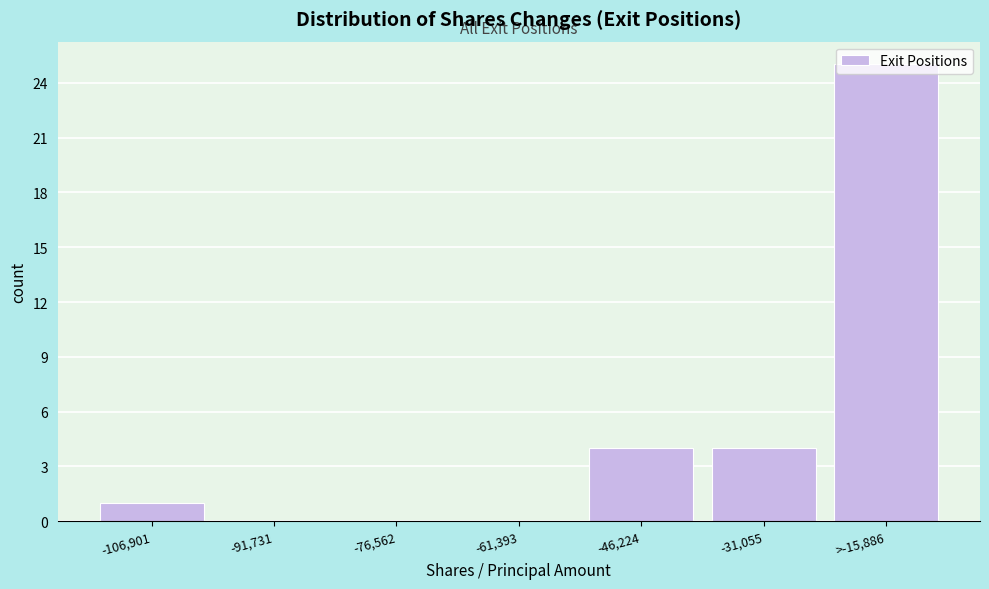

The value at -46,224 is 2. True or false?

False